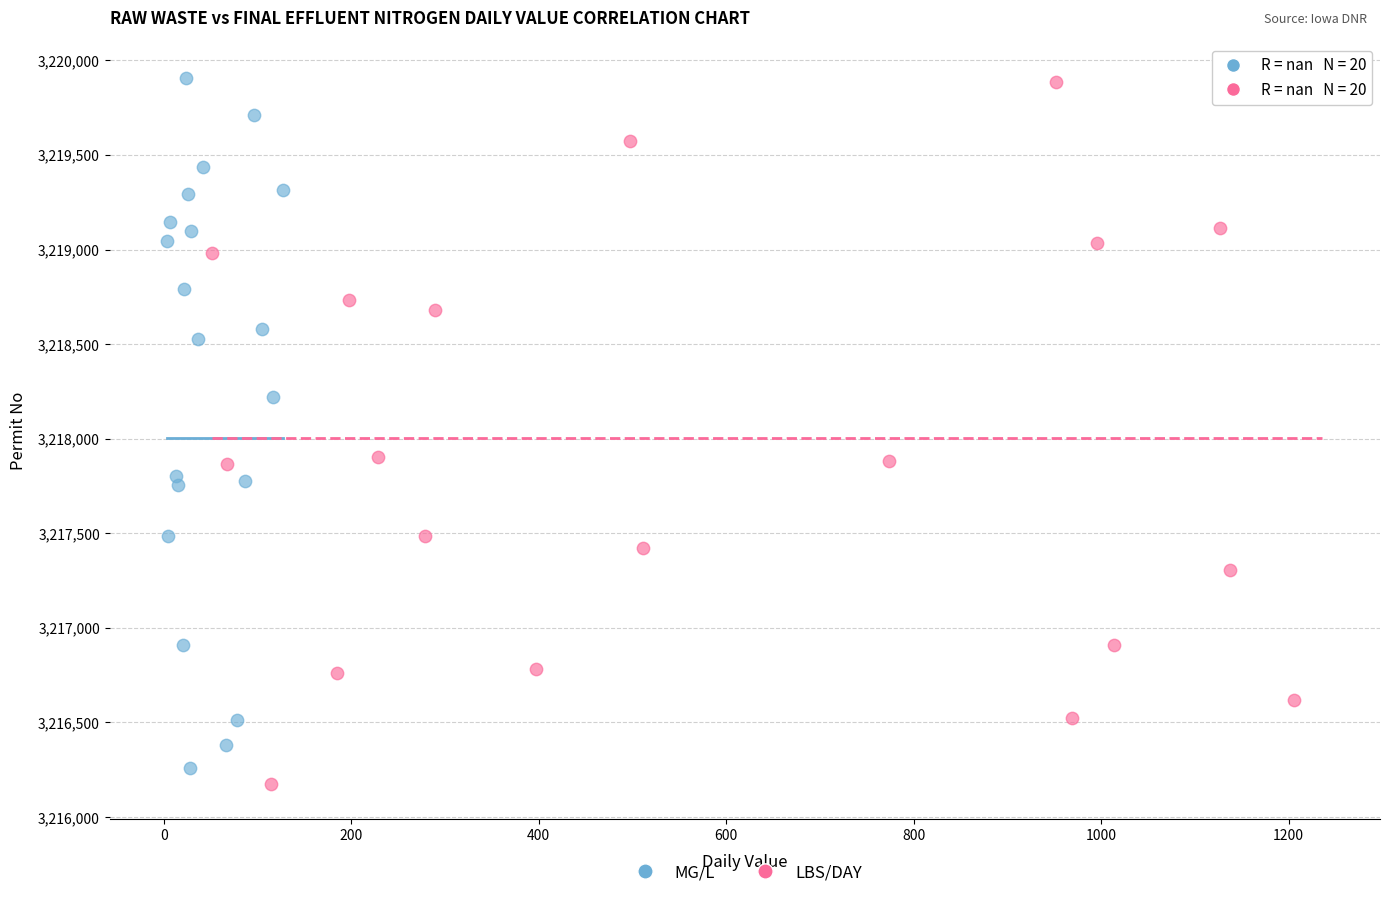

Which series contains the lowest Y value?

LBS/DAY